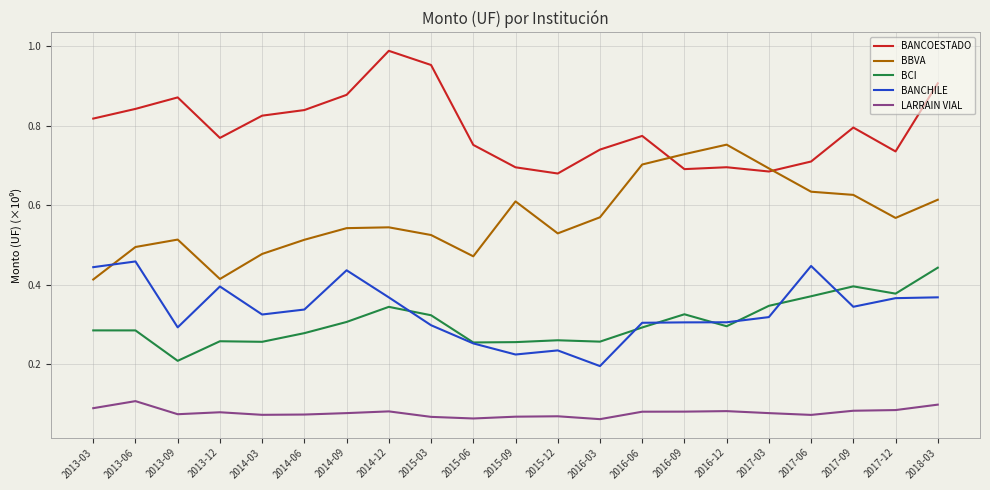

What position from the left is 2018-03?

21